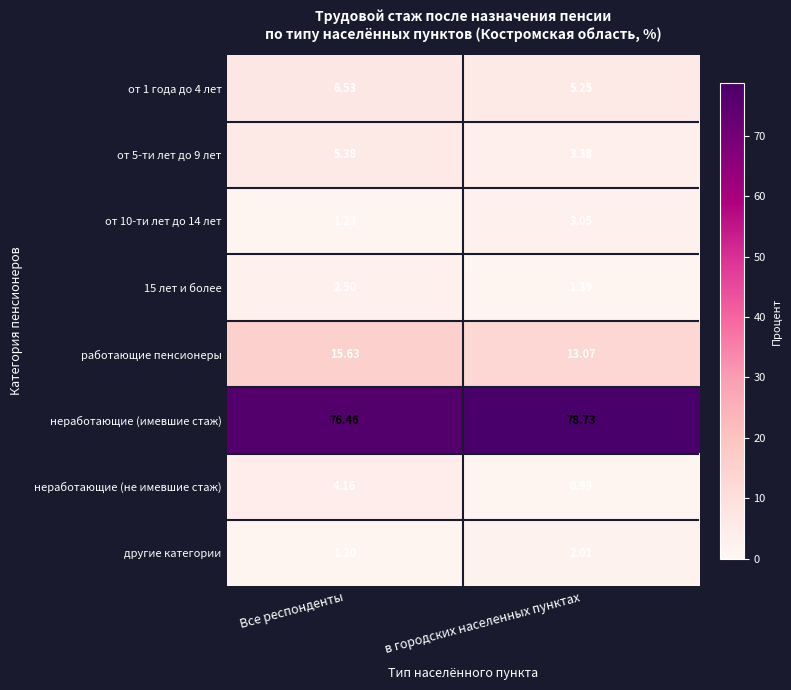

At how many categories does at least one series exceed 19?

2